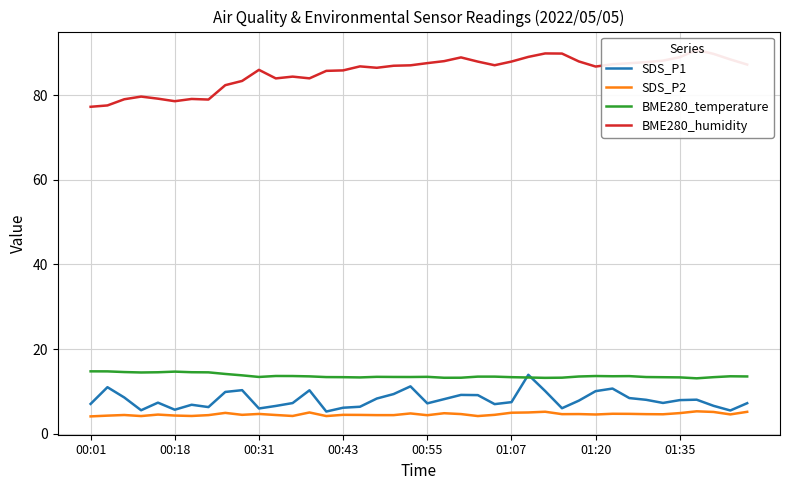

What are all the series names shown in the legend?

SDS_P1, SDS_P2, BME280_temperature, BME280_humidity